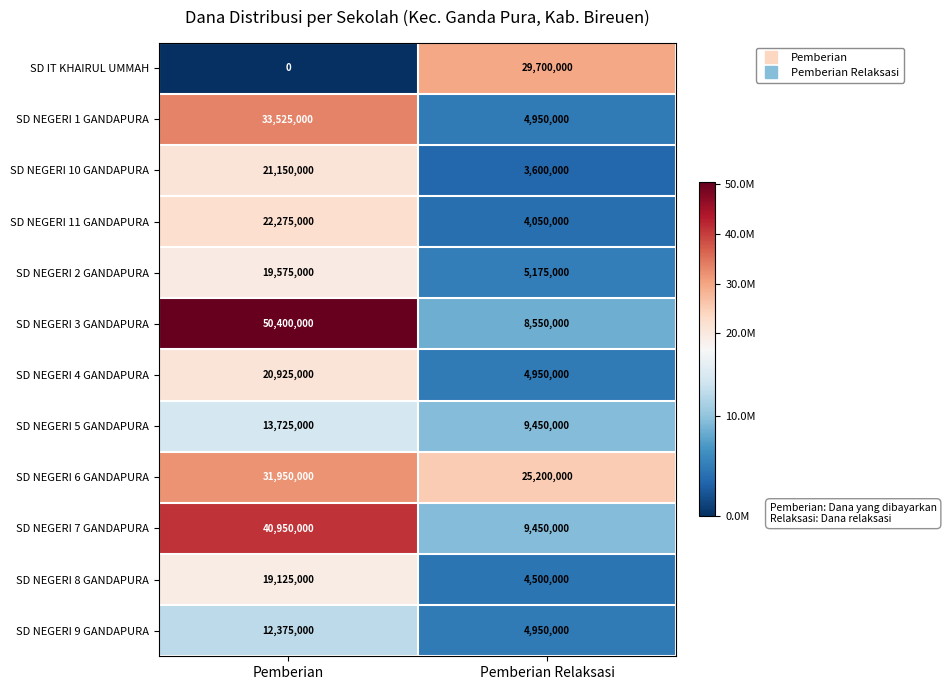

Which series changed the most between Pemberian and Pemberian Relaksasi?

SD NEGERI 3 GANDAPURA